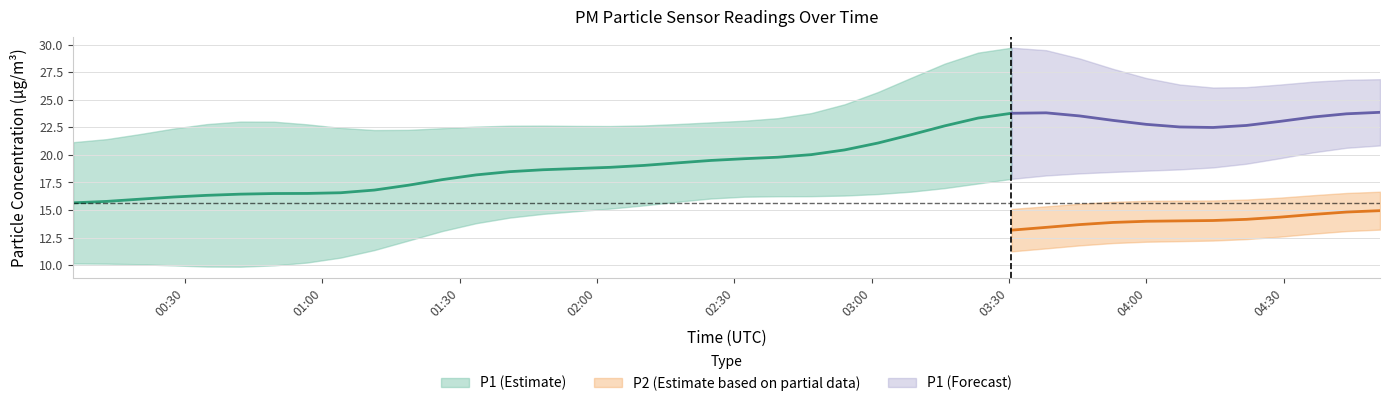

Does the chart have visible grid lines?

Yes